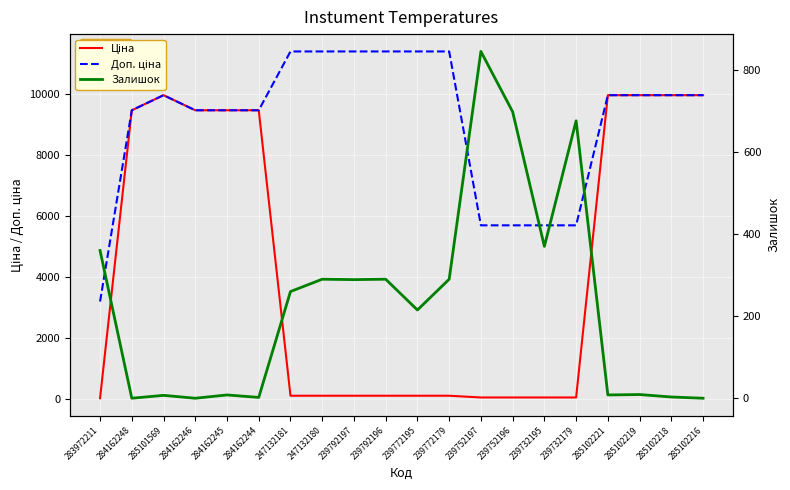

True or false: Доп. ціна and Ціна cross at least once.

False